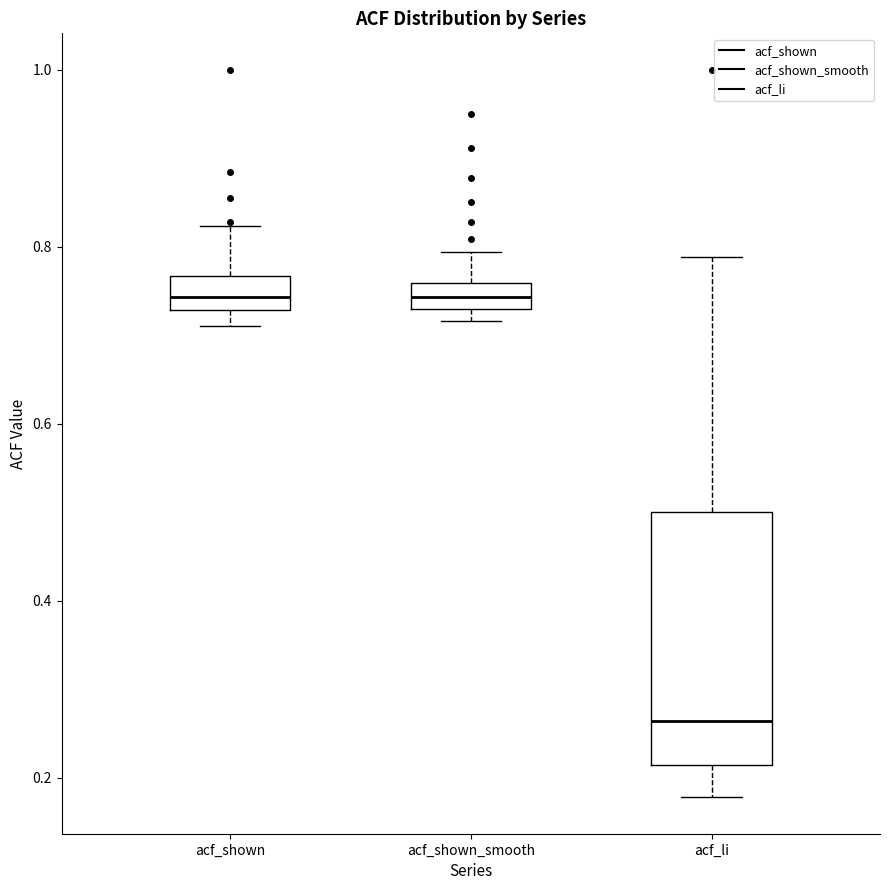

Comparing the boxes themselves (not the whiskers), which one is the tallest?

acf_li